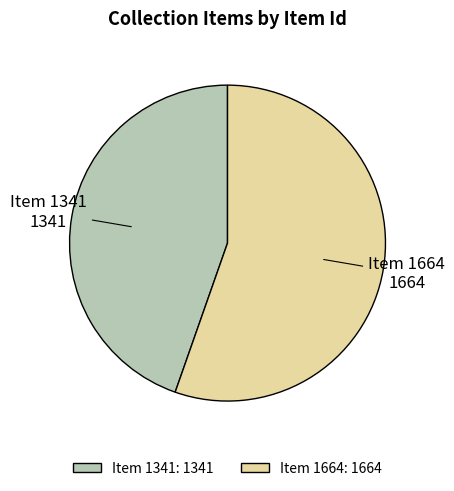

Do Item 1341 and Item 1664 together represent more than half of the pie?

Yes